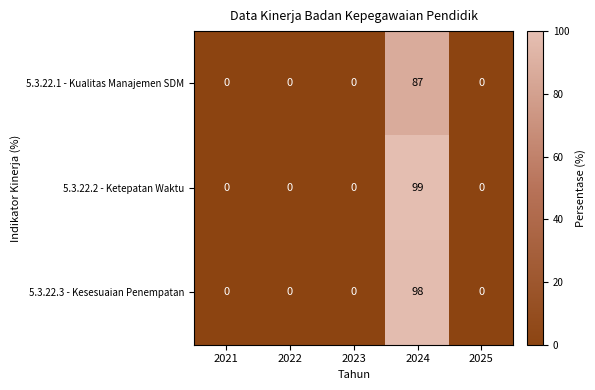

Is it true that 5.3.22.1 - Kualitas Manajemen SDM equals 44 at 2024?

False